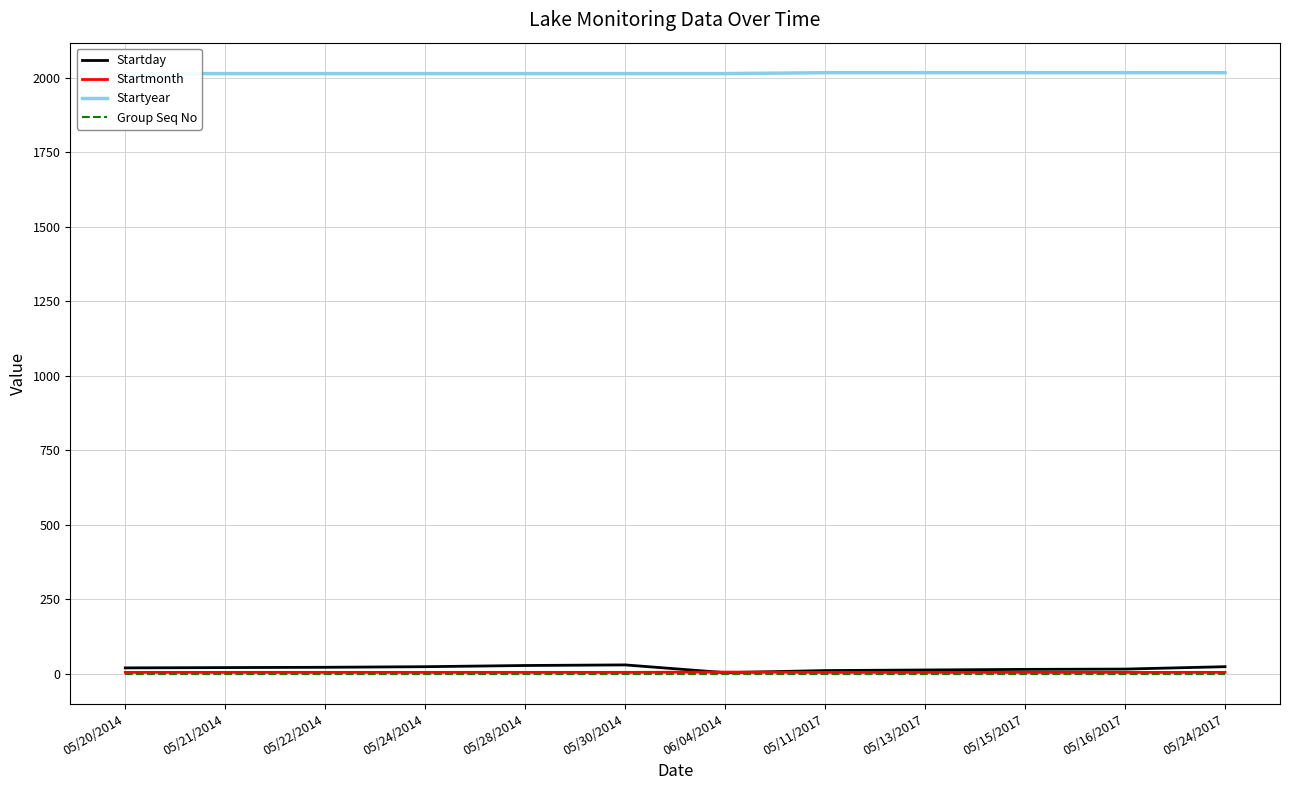

At how many categories does at least one series exceed 765?

12